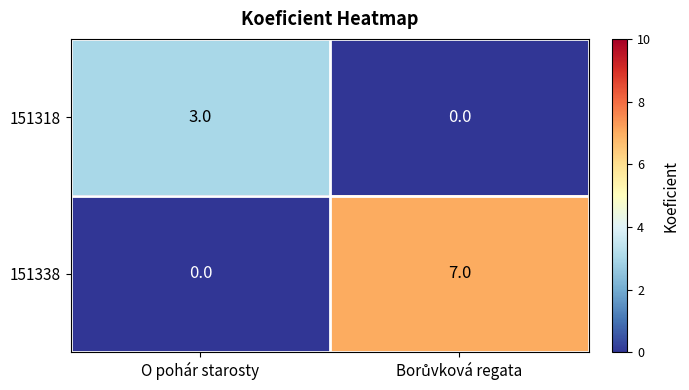

Is it true that 151338 equals 0 at O pohár starosty?

True